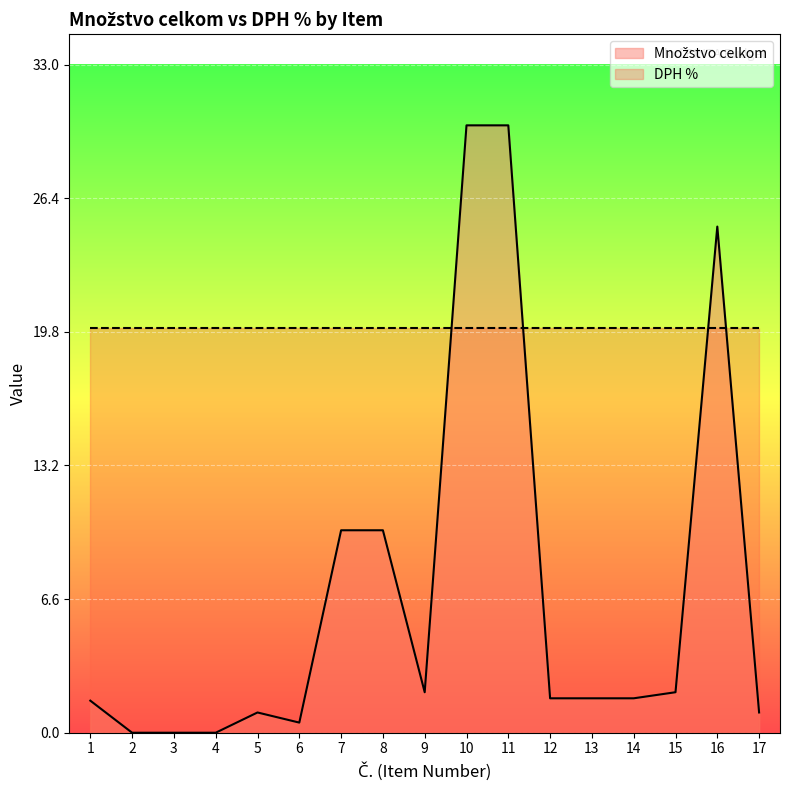

Rank the categories by value from highest to lowest.

10, 11, 16, 7, 8, 9, 15, 12, 13, 14, 1, 5, 17, 6, 2, 3, 4